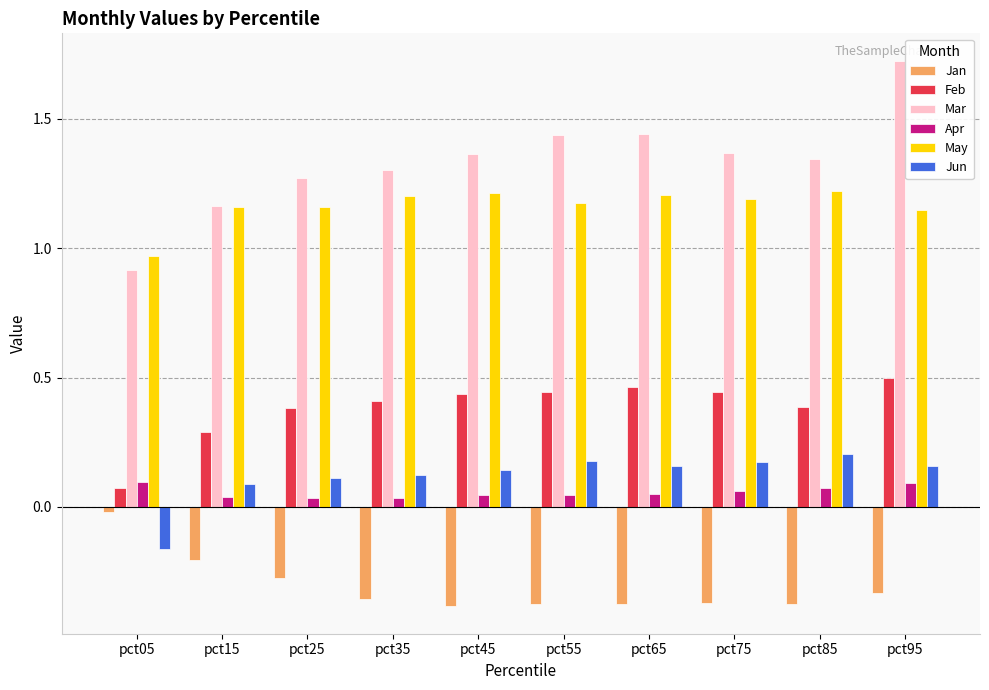

Does the chart contain any negative values?

Yes